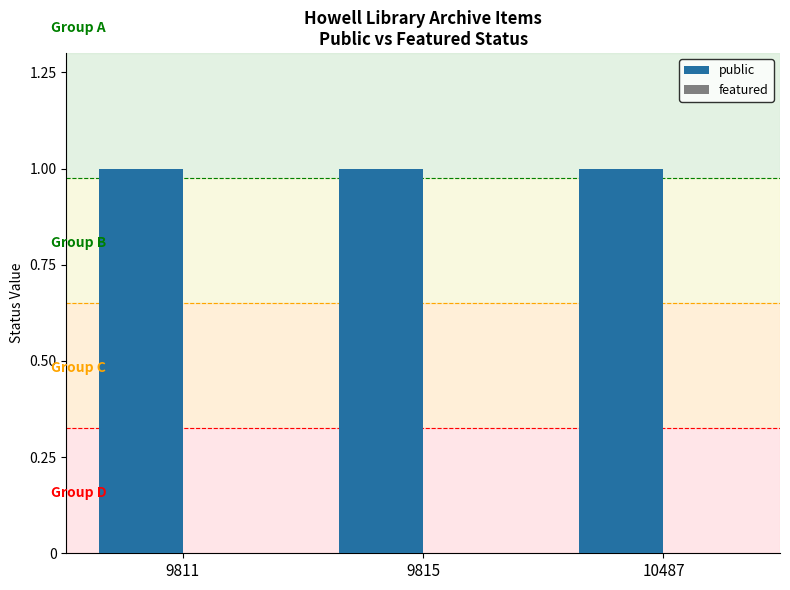

What is the maximum value for public?

1